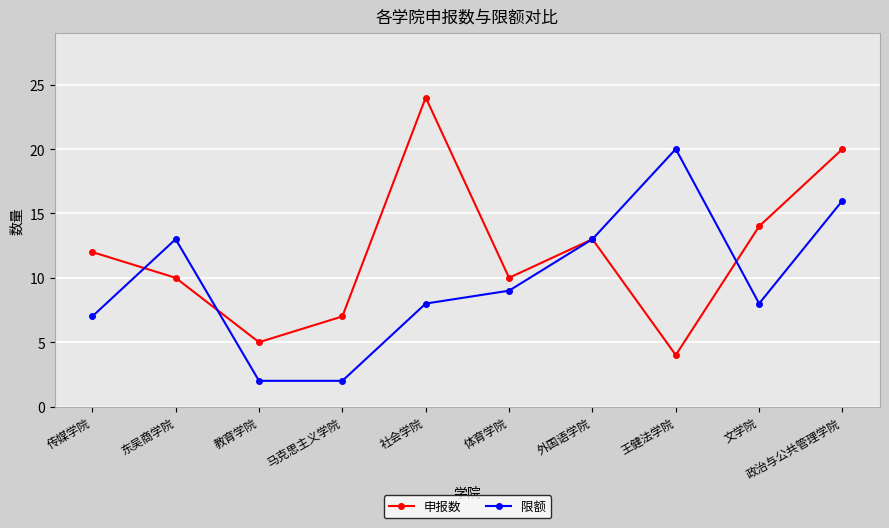

Where is 申报数 nearest to the value 14?

文学院